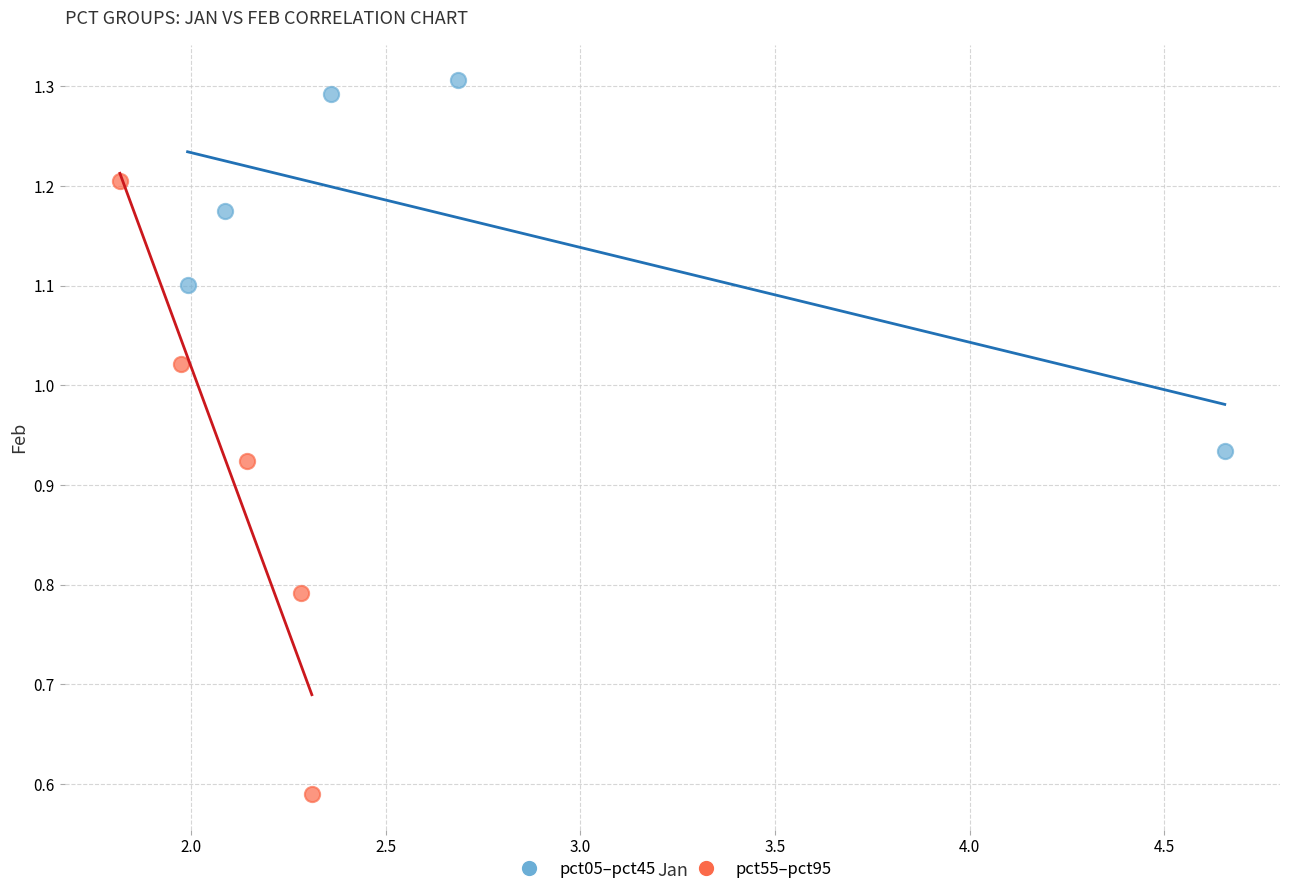

Which series has the widest spread of Y values?

pct55–pct95